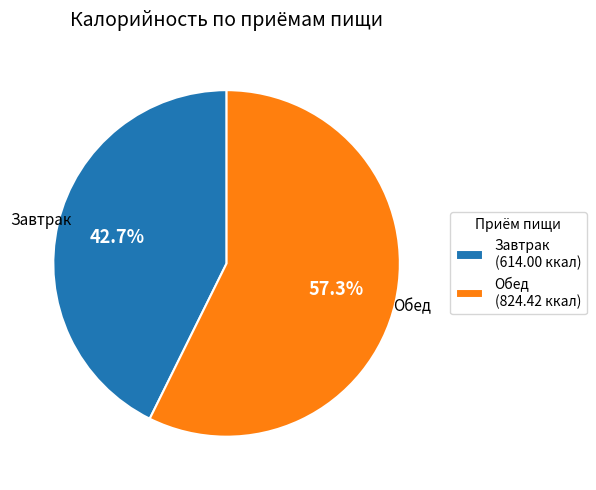

What percentage is NOT represented by Обед?

42.7%